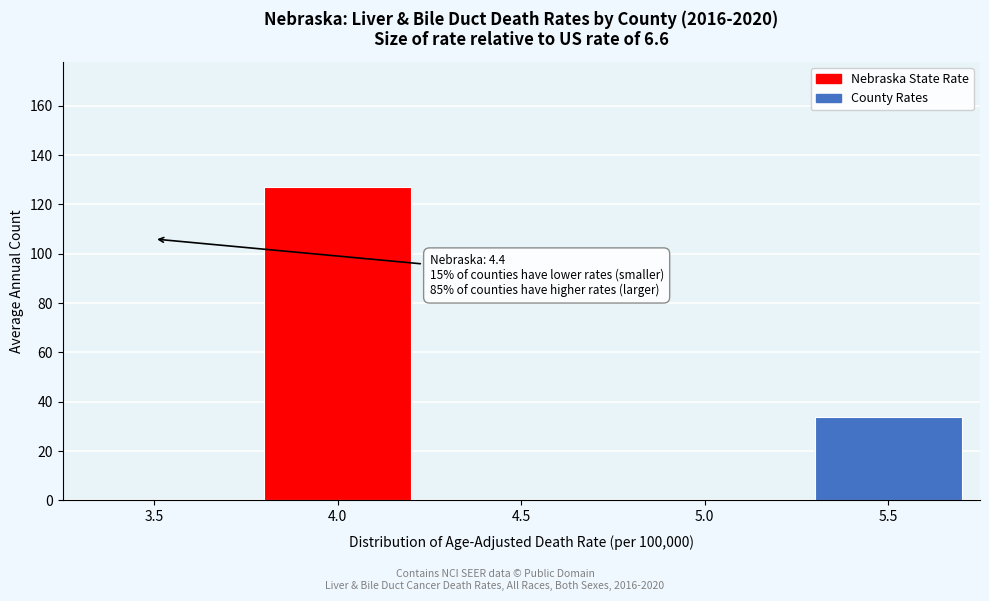

Reading right to left, transcribe all the data shown in this chart.

5.5=34	5.0=0	4.5=0	4.0=127	3.5=0